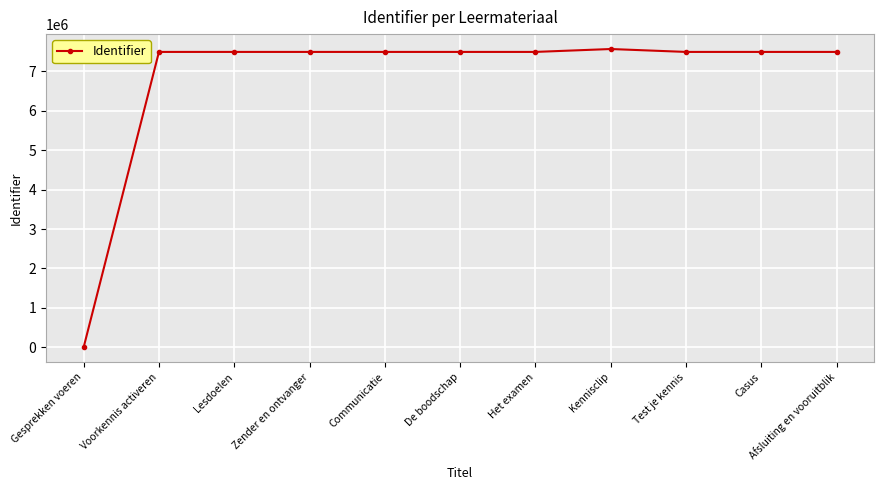

What is the greatest value displayed?

7569738